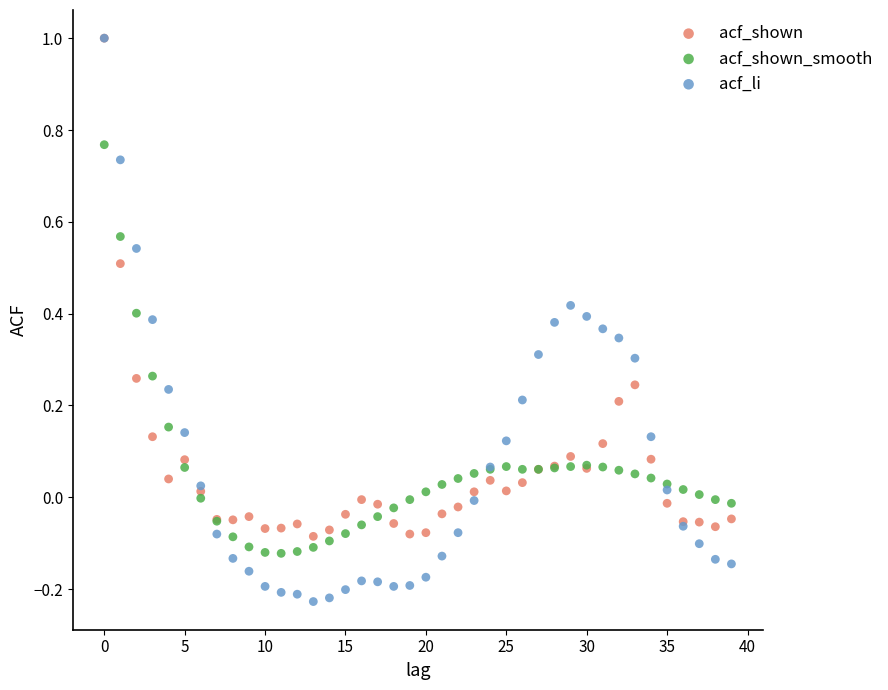

Which series has the largest Y range (max minus min)?

acf_li